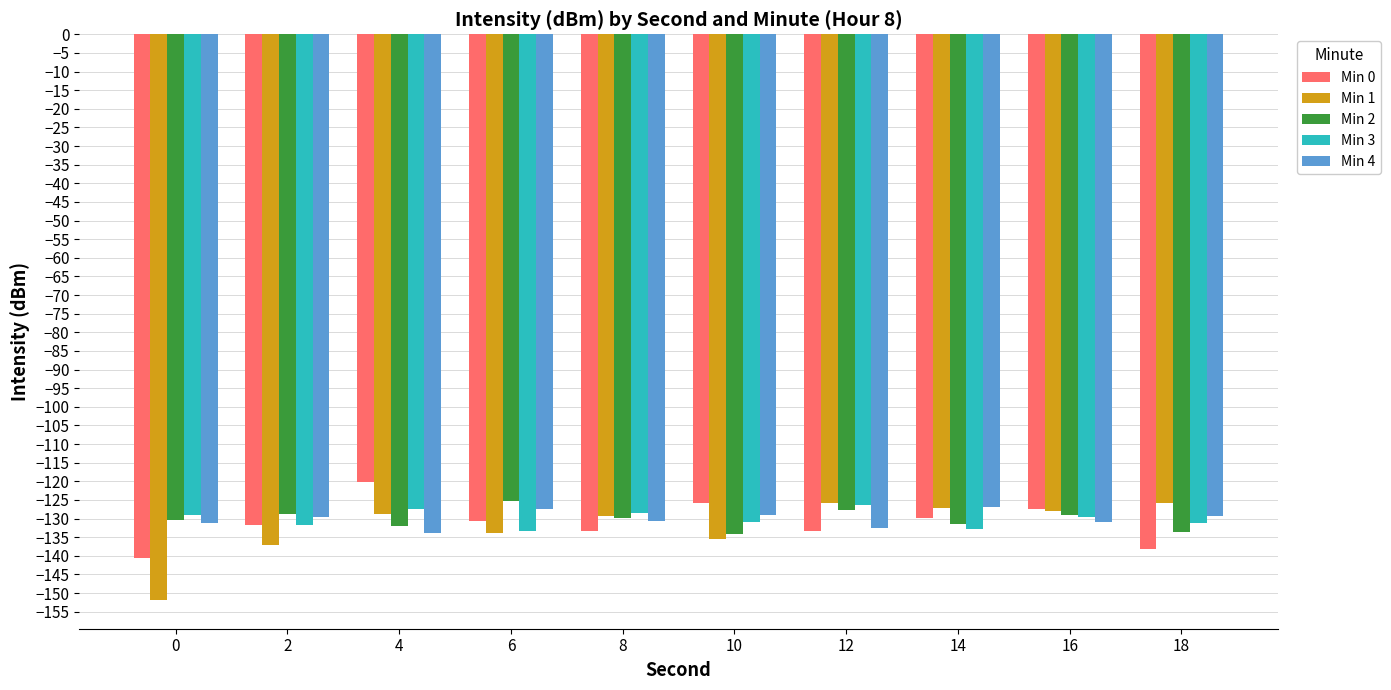

What value does the Min 1 series have at 0?

-152.0